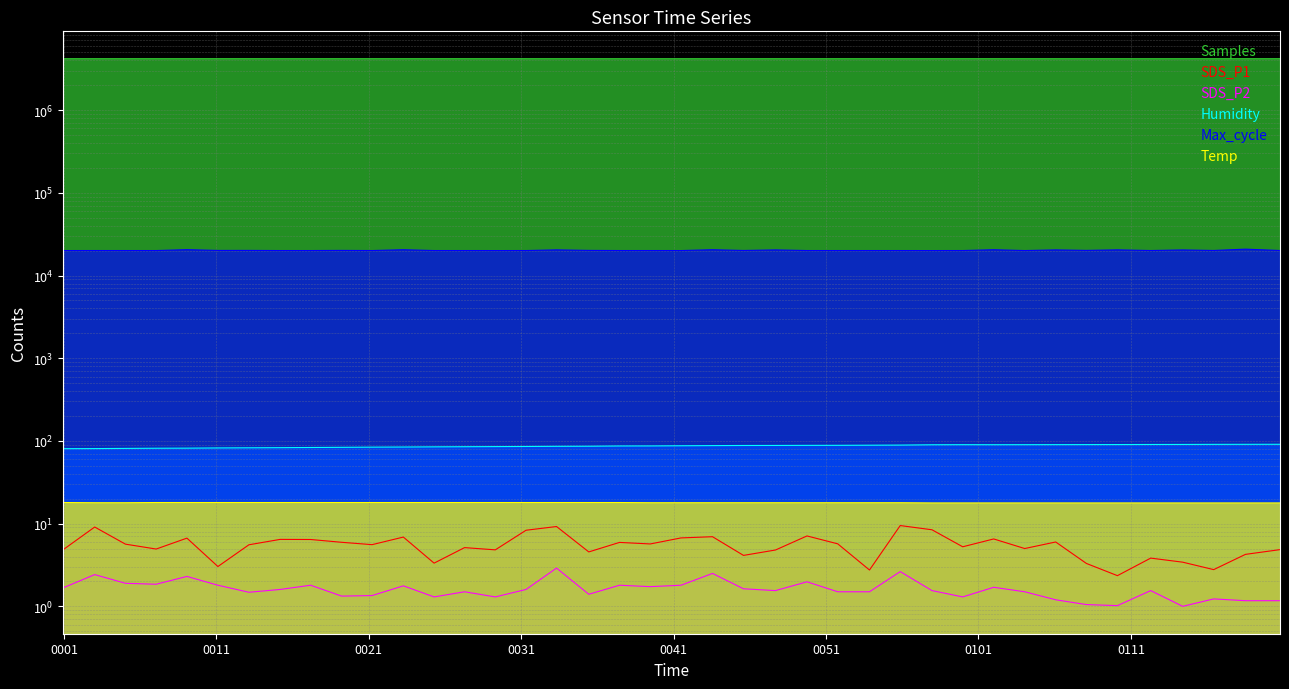

What is the difference between the maximum and minimum values in the Humidity series?

10.5